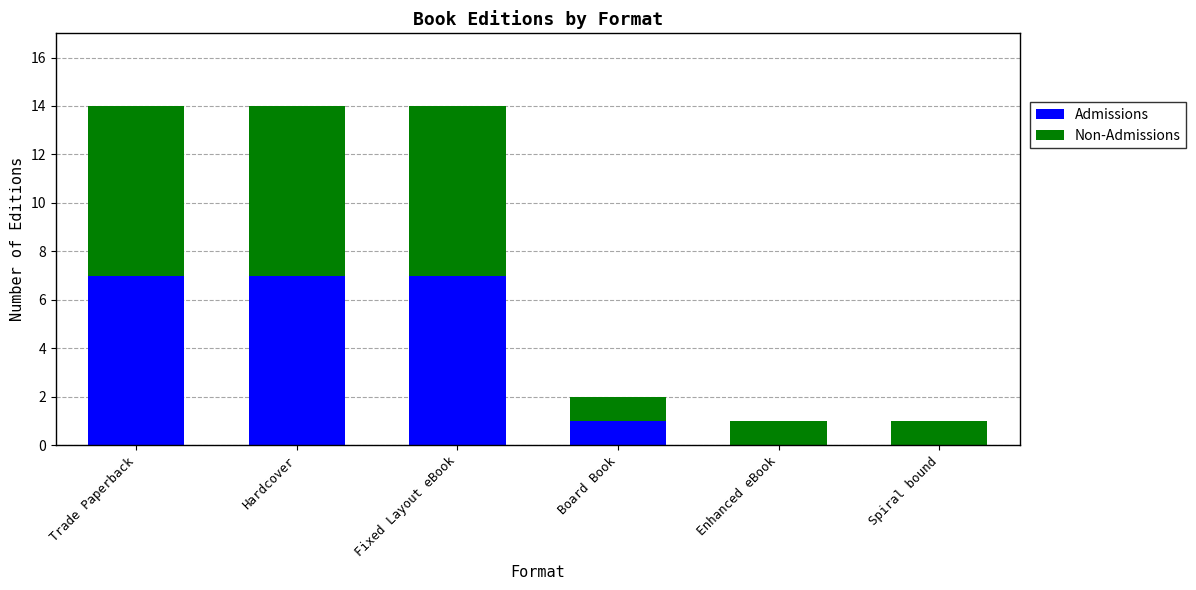

What are all the series names shown in the legend?

Admissions, Non-Admissions